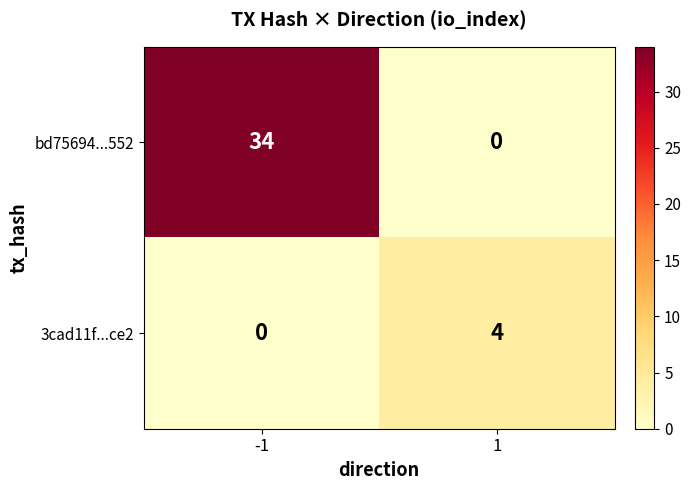

What is the sum of all bd75694...552 values?

34